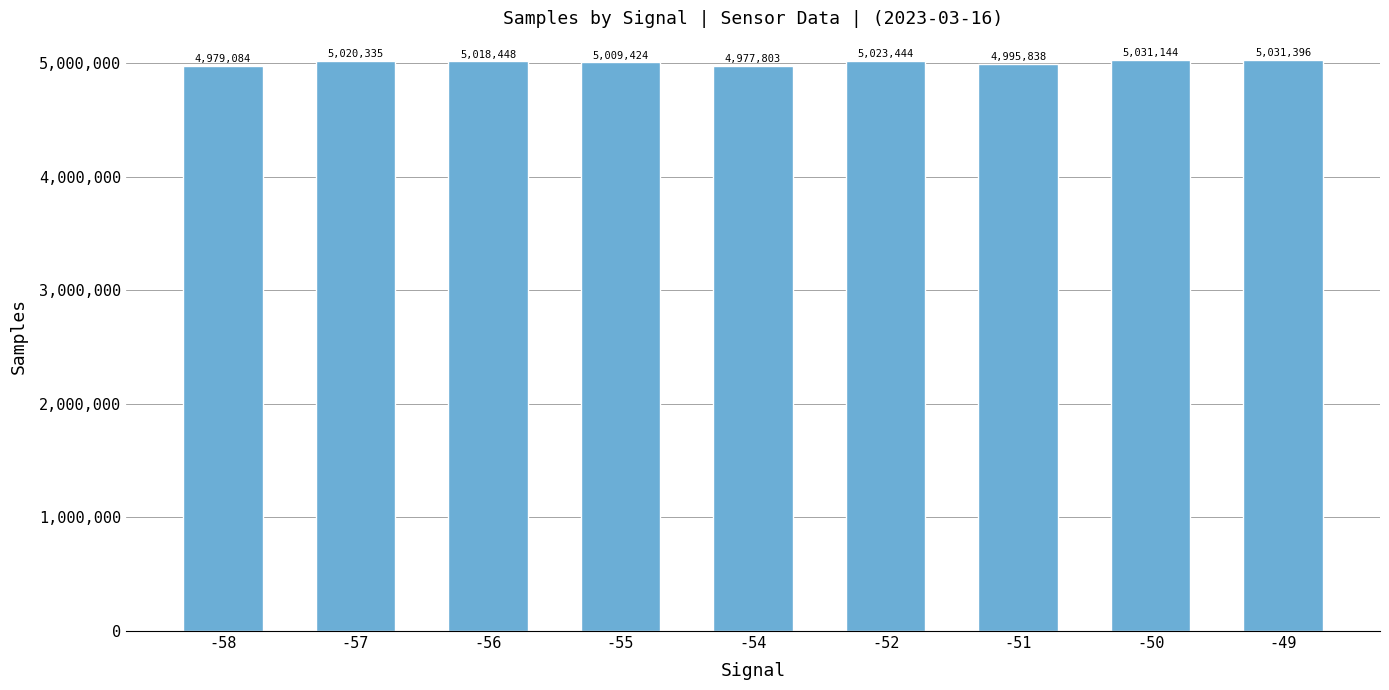

Reading left to right, what are all the values shown in this chart?

-58=4979084	-57=5020335	-56=5018448	-55=5009424	-54=4977803	-52=5023444	-51=4995838	-50=5031144	-49=5031396